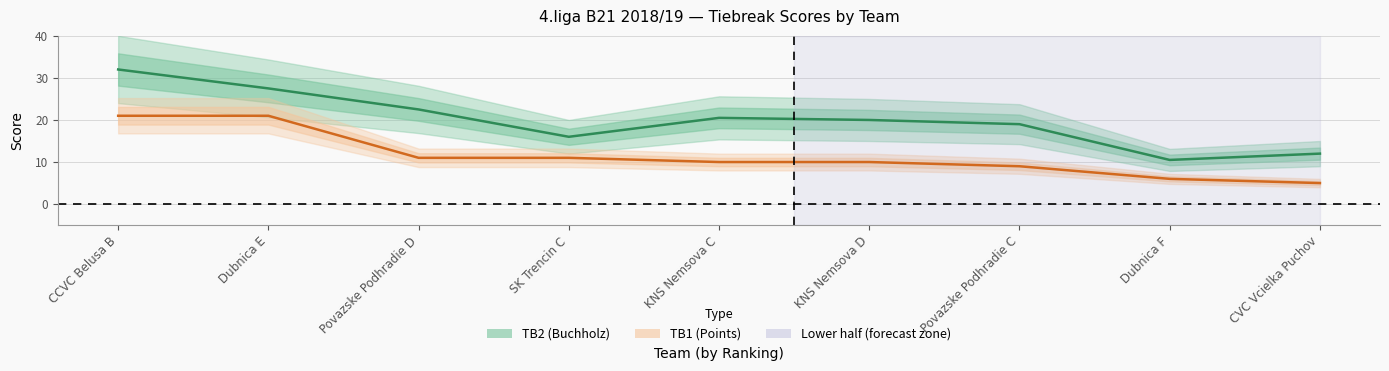

The value of TB2 (Buchholz) at KNS Nemsova C is 34.5. True or false?

False